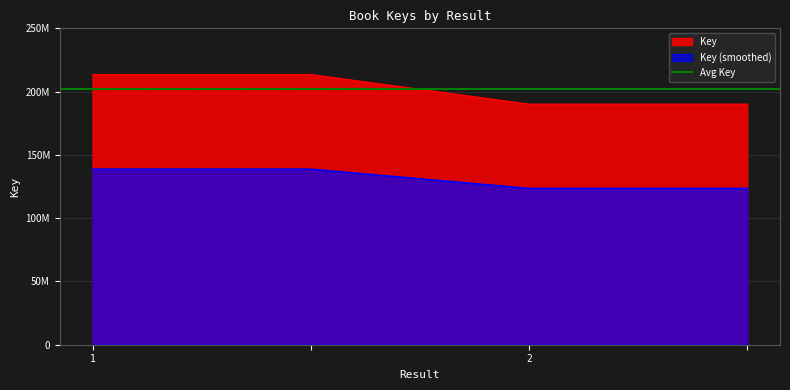

How many values are between 190117529 and 213525652?

4